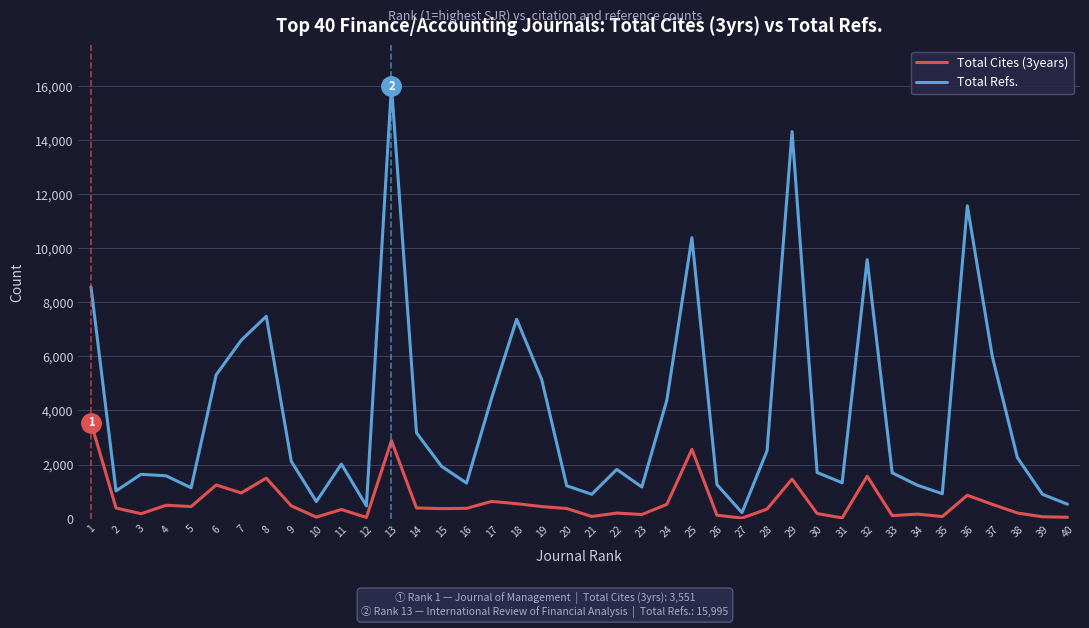

True or false: Total Refs. and Total Cites (3years) intersect in this chart.

False